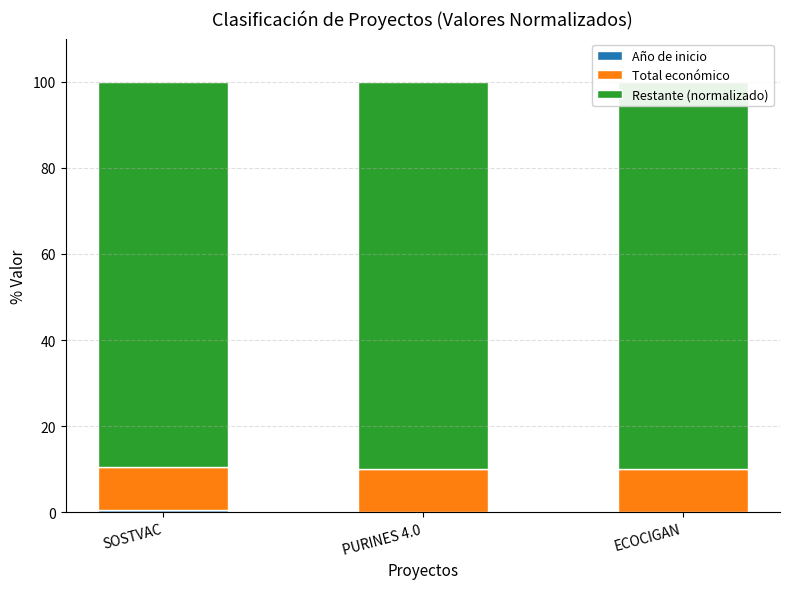

What is the approximate value of Año de inicio at ECOCIGAN?

0.1